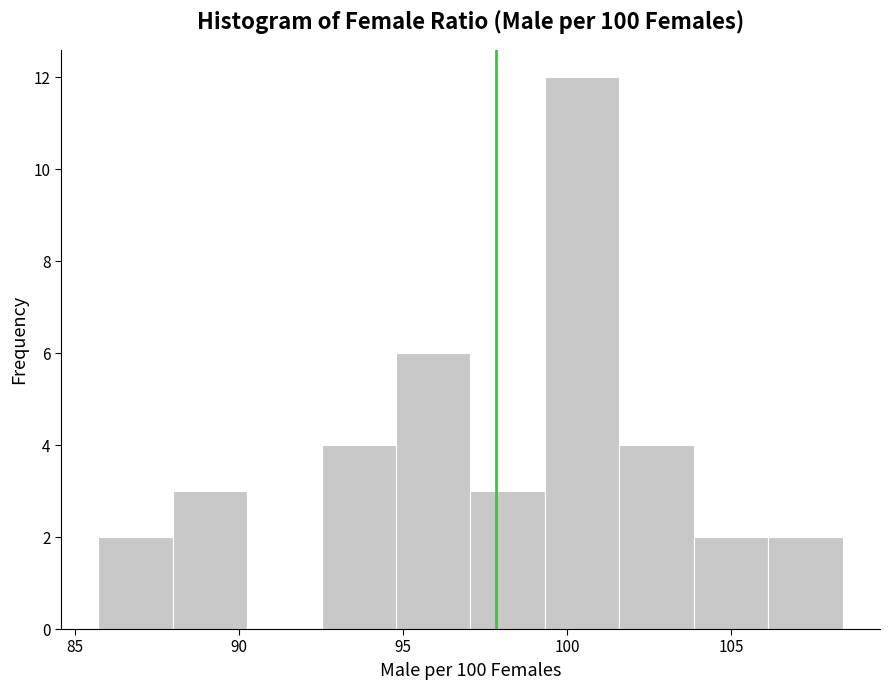

Reading left to right, transcribe this chart: for each bar, give the range it covers on the x-axis and its height. Neither the bar edges nor the heights are printed on the chart, so give them approximately, as read against the axes.

85.5 to 88.0: 2
88.0 to 90.0: 3
90.0 to 92.5: 0
92.5 to 95.0: 4
95.0 to 97.0: 6
97.0 to 99.5: 3
99.5 to 101.5: 12
101.5 to 104.0: 4
104.0 to 106.0: 2
106.0 to 108.5: 2